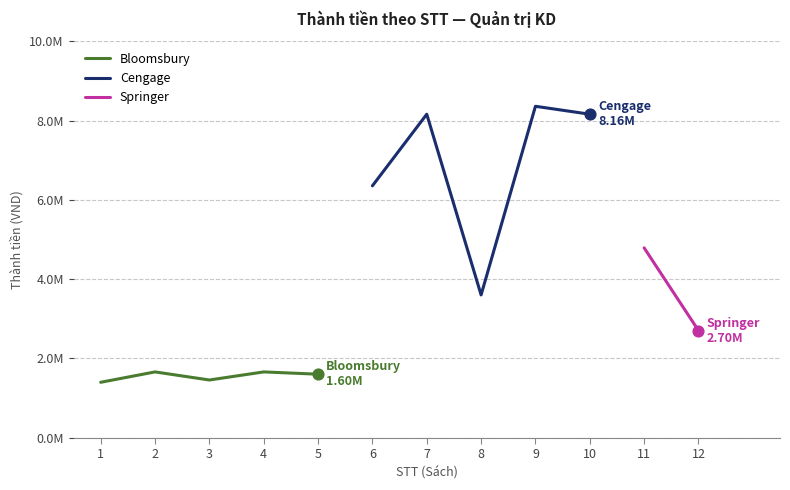

Between 12 and 6, which is larger?

6